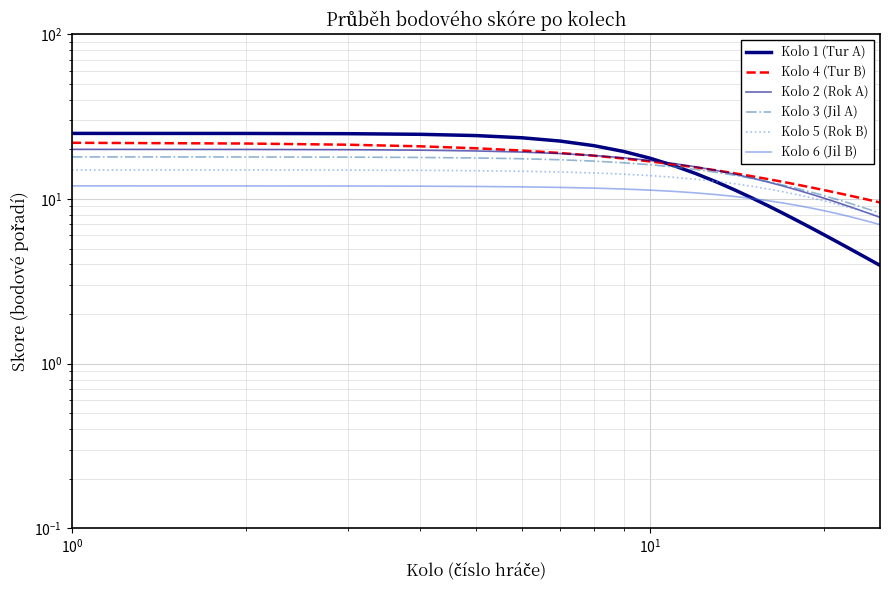

True or false: Kolo 6 (Jil B) and Kolo 5 (Rok B) intersect in this chart.

False